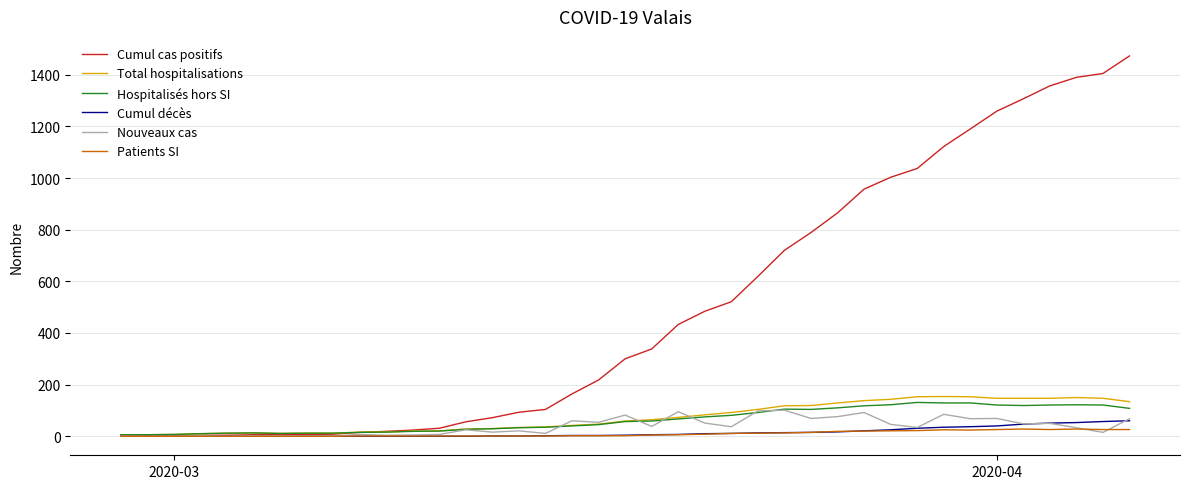

Which series has the largest total across all categories?

Cumul cas positifs